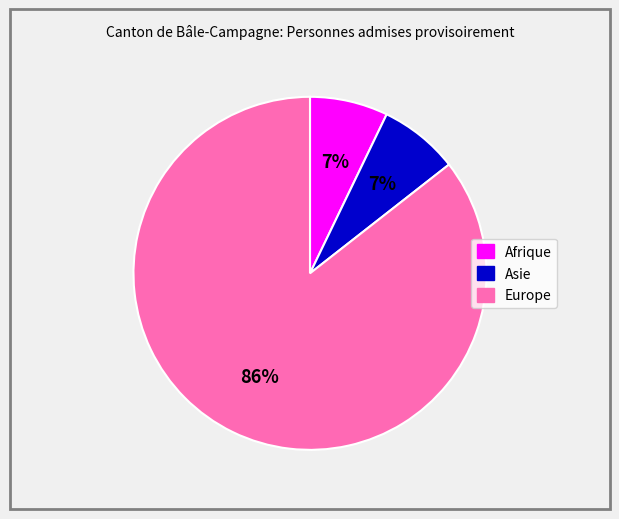

Which slice is the largest?

Europe